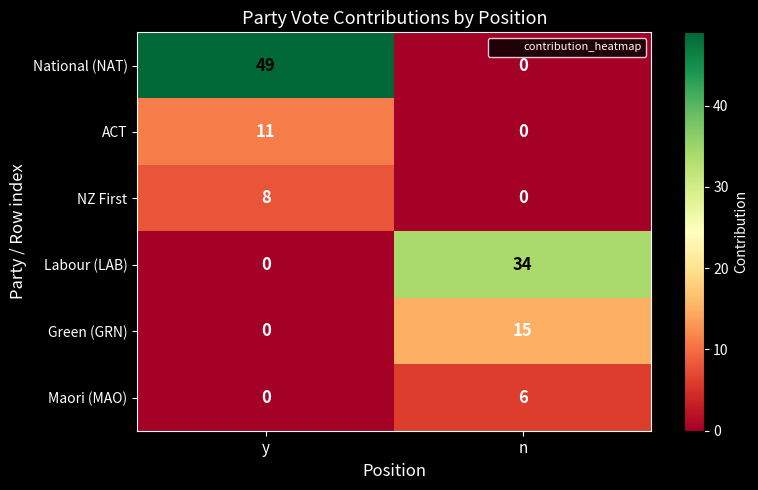

True or false: Labour (LAB) has a value of -18 at y.

False